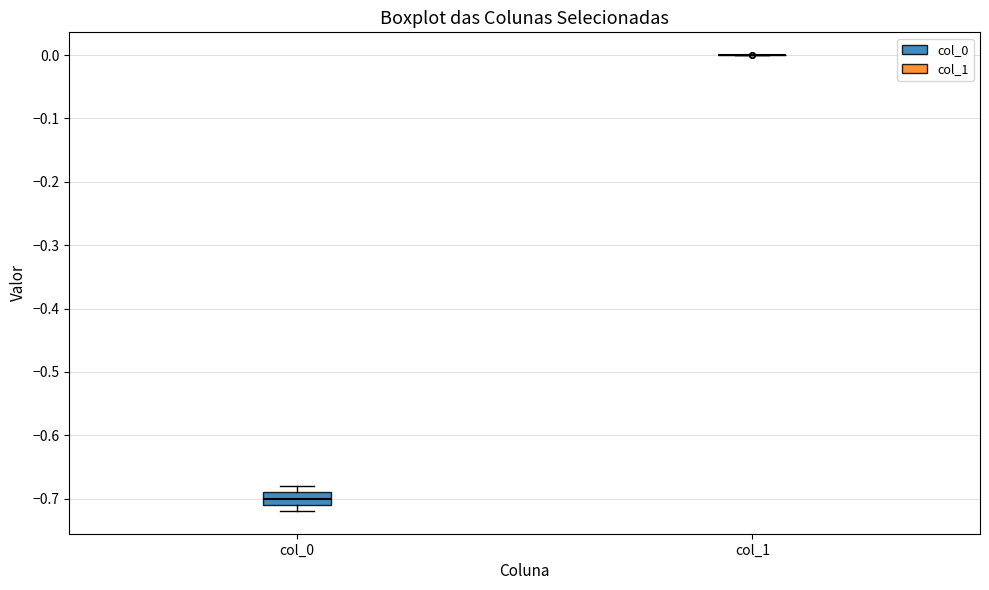

Comparing the boxes themselves (not the whiskers), which one is the tallest?

col_0